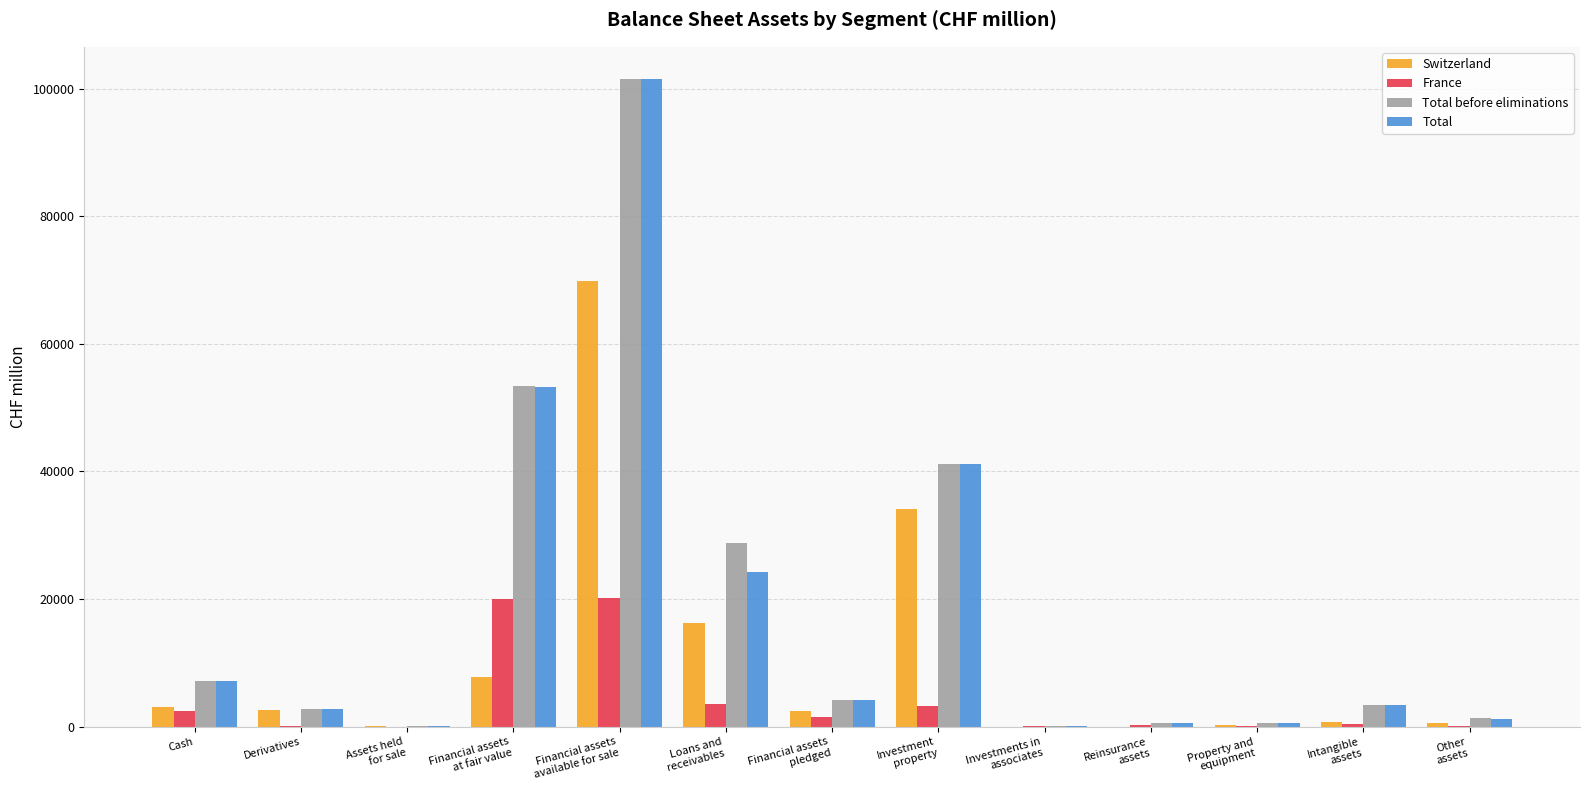

What is the difference between the Total values at Investment
property and Cash?

34026